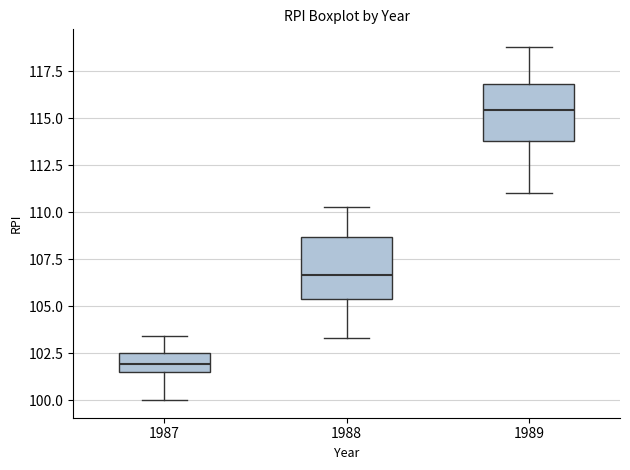

Which box has the lowest median line?

1987